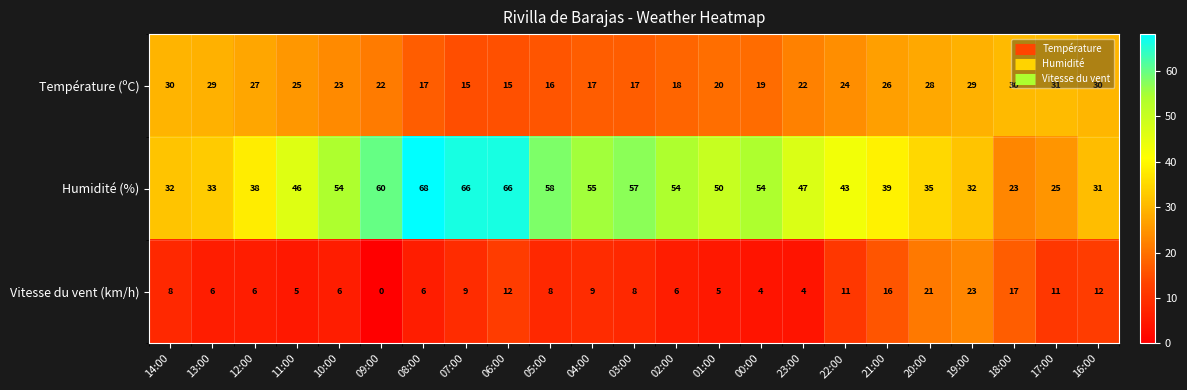

What is the average value of the Température (ºC) series?

23